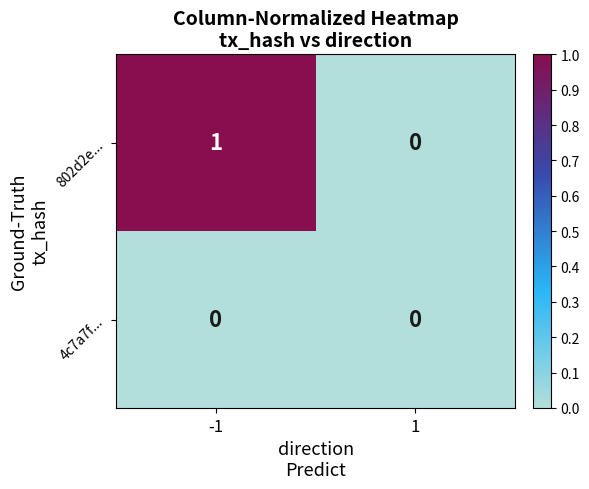

Reading left to right, extract all data points from this chart.

802d2e...: 1	0
4c7a7f...: 0	0